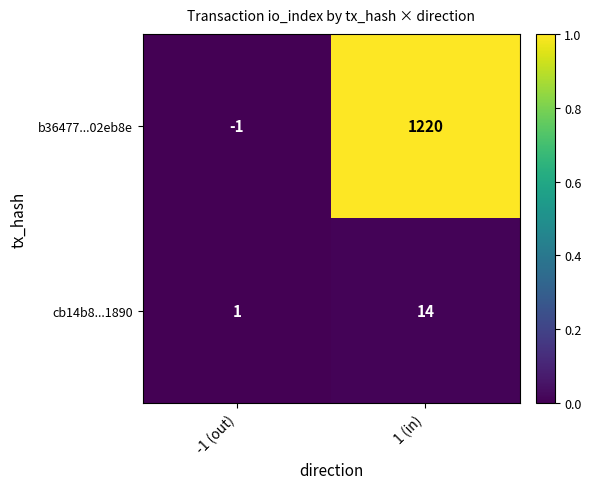

What is the maximum value shown in the chart?

1220